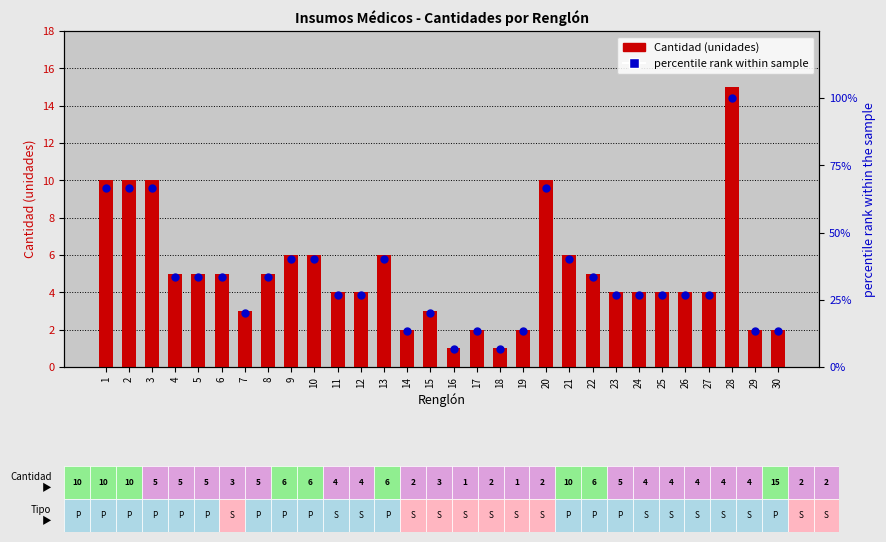

What is the total value across all series at 10?

46.0